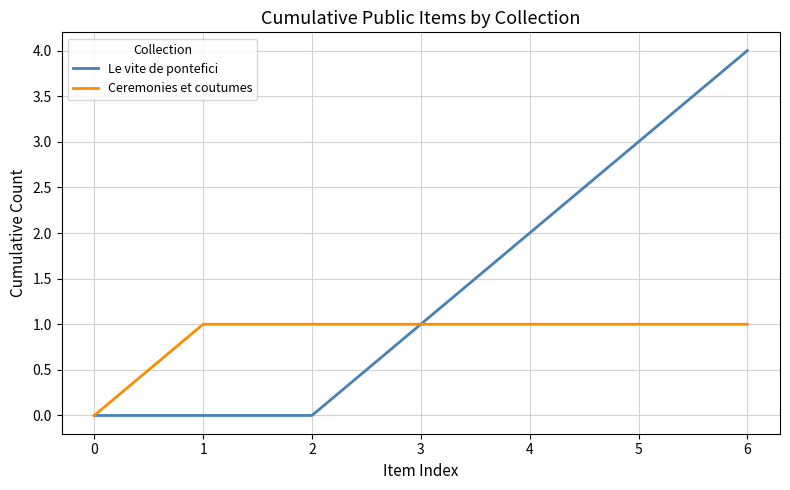

Between 1 and 3, which series saw the biggest shift?

Le vite de pontefici